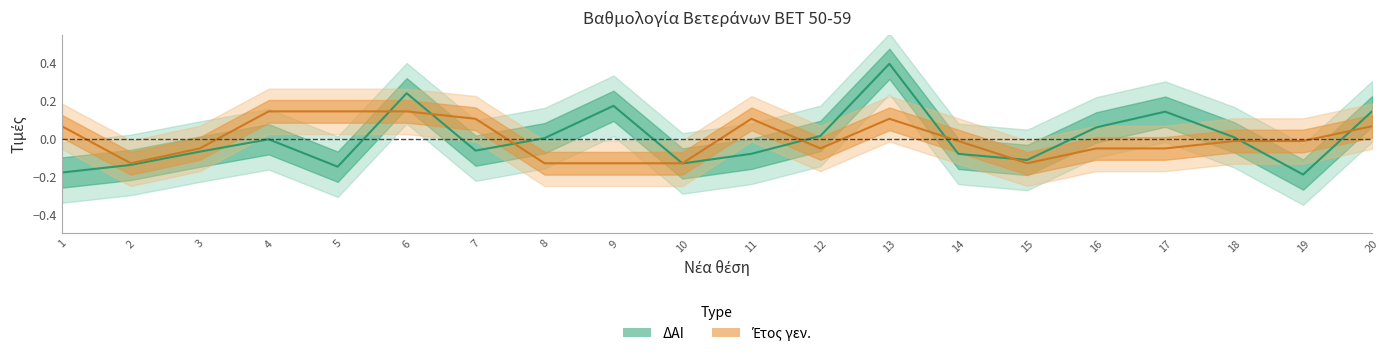

Reading left to right, transcribe all the data shown in this chart.

ΔΑΙ: -0.2	-0.1	-0.1	-0.0	-0.1	0.2	-0.1	0.0	0.2	-0.1	-0.1	0.0	0.4	-0.1	-0.1	0.1	0.1	0.0	-0.2	0.1
Έτος γεν.: 0.1	-0.1	-0.1	0.1	0.1	0.1	0.1	-0.1	-0.1	-0.1	0.1	-0.1	0.1	-0.0	-0.1	-0.1	-0.1	-0.0	-0.0	0.1